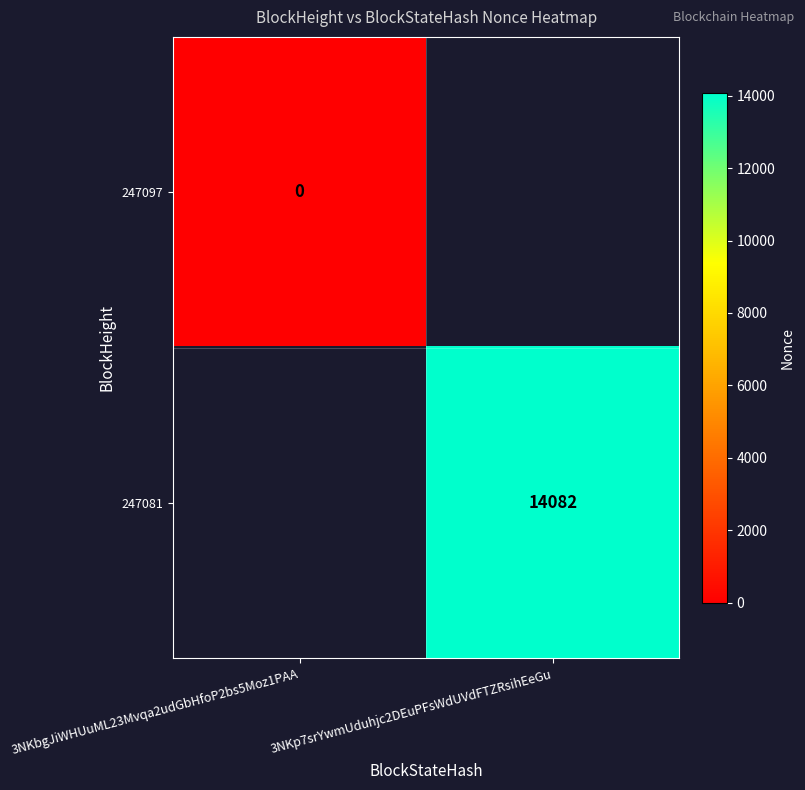

How many distinct data groups are displayed?

2